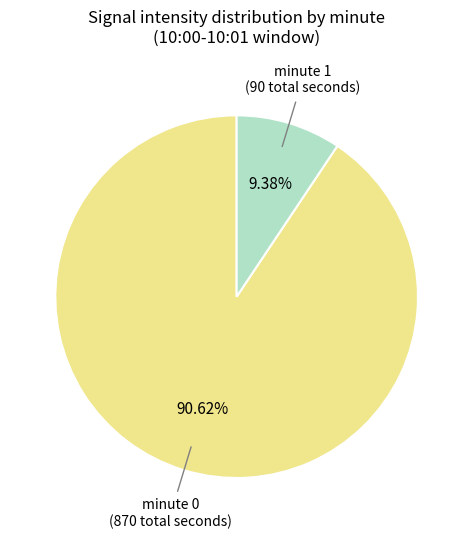

Does any single category account for the majority?

Yes